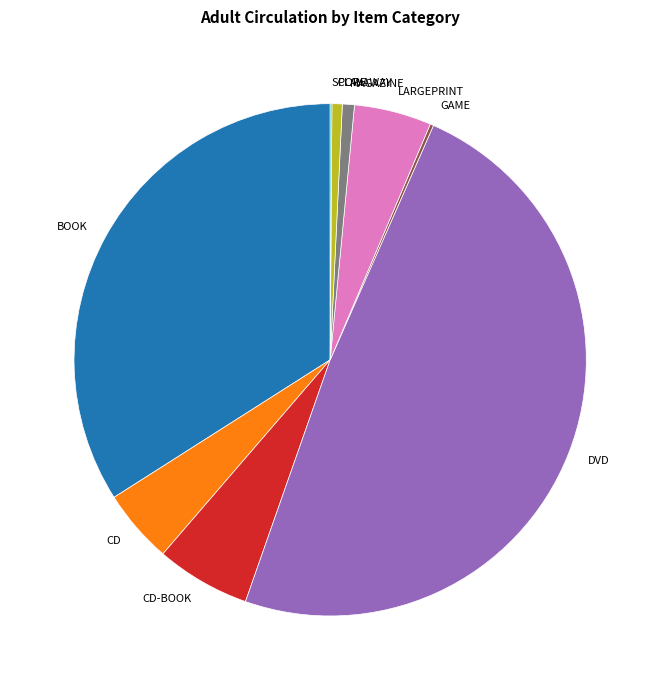

Is the sum of CD-BOOK and CD greater than half?

No